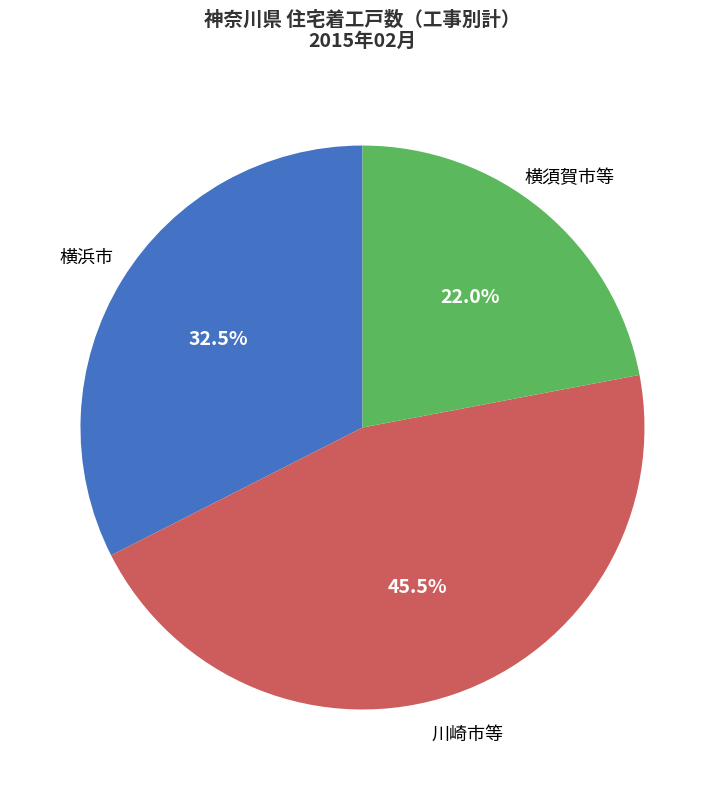

Does any single category account for the majority?

No